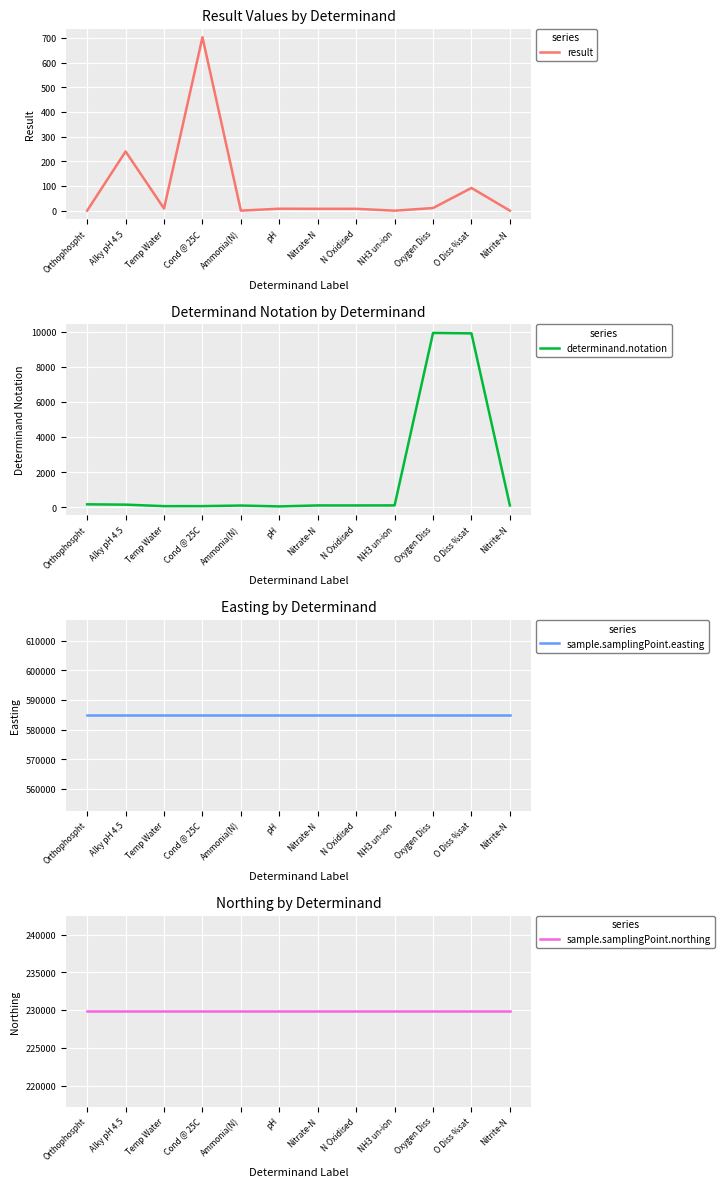

Rank the series at Temp Water from lowest to highest value.

result, determinand.notation, sample.samplingPoint.northing, sample.samplingPoint.easting